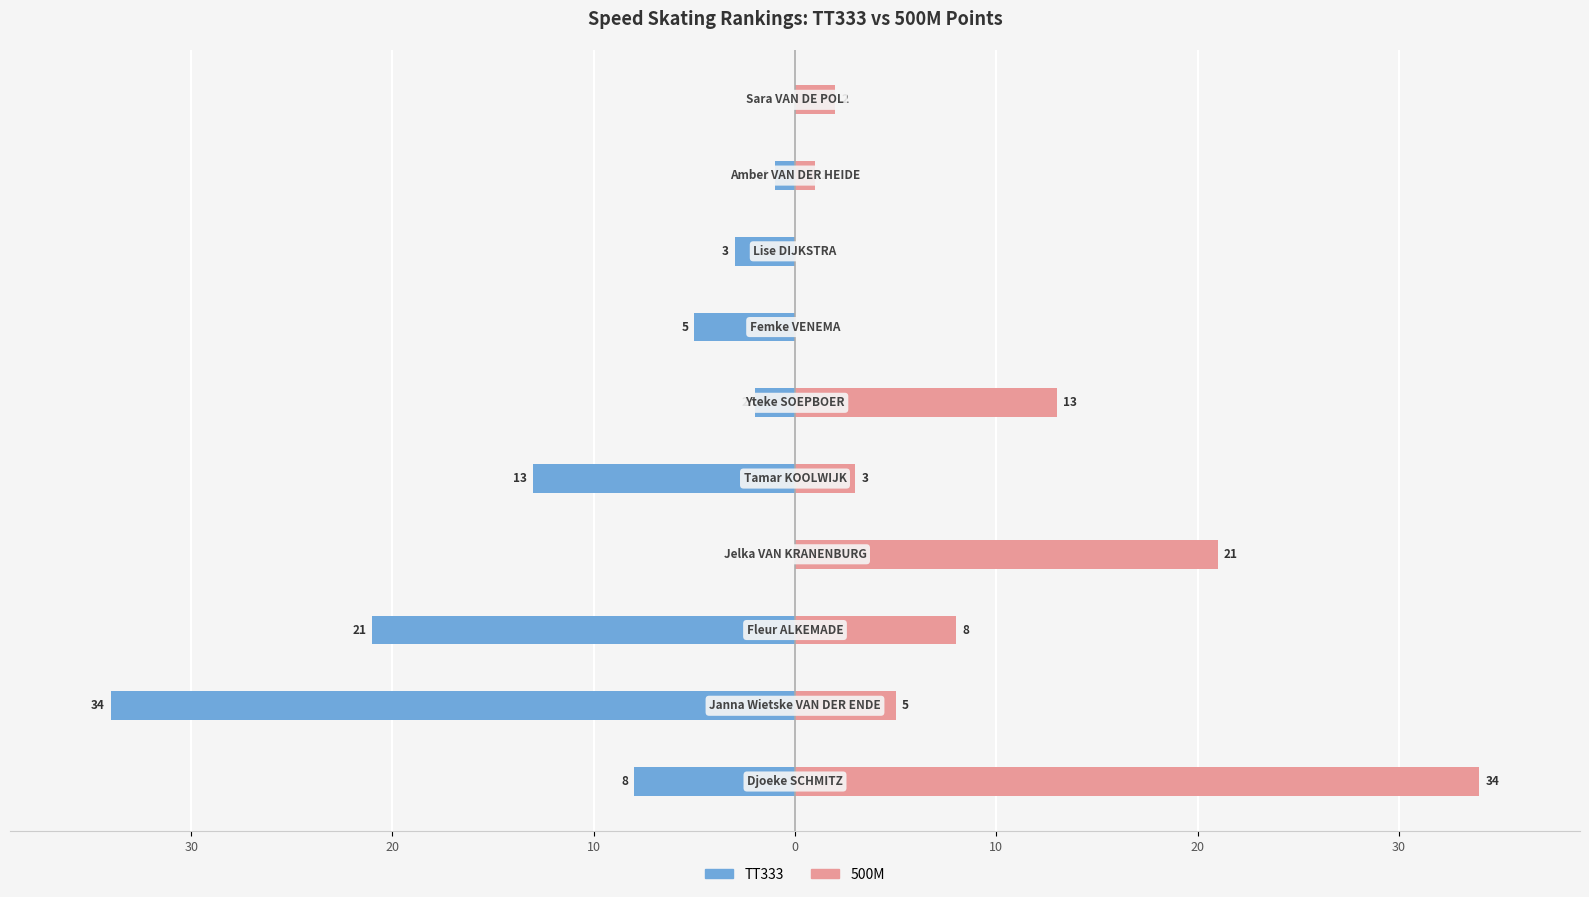

Which series has the largest range (max minus min)?

TT333